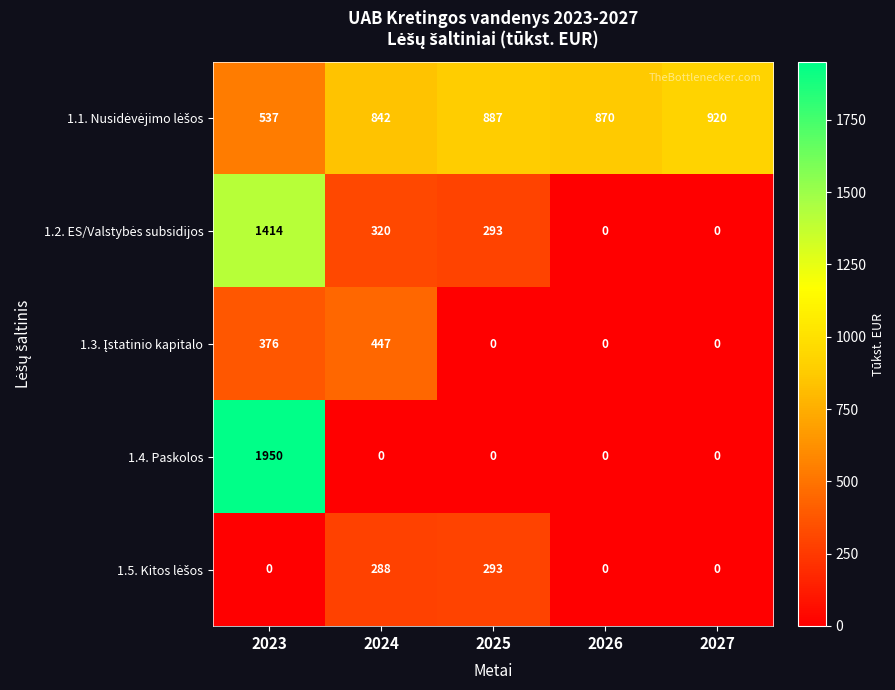

How many data points does each series have?

5